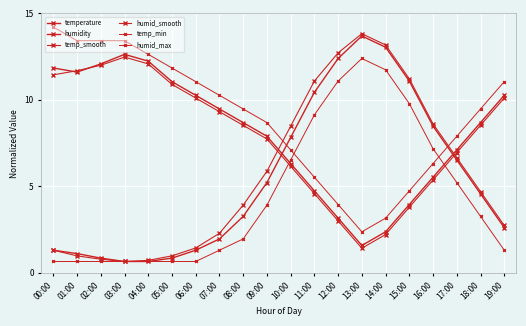

Reading left to right, transcribe all the data shown in this chart.

temperature: 1.3	1.1	0.8	0.7	0.7	0.8	1.3	2.0	3.3	5.2	7.8	10.4	12.4	13.7	13.0	11.1	8.5	6.5	4.6	2.6
humidity: 11.8	11.6	12.1	12.6	12.2	11.1	10.3	9.5	8.7	7.9	6.3	4.7	3.2	1.6	2.4	3.9	5.5	7.1	8.7	10.3
temp_smooth: 1.3	1.0	0.8	0.7	0.7	1.0	1.4	2.3	3.9	5.9	8.5	11.1	12.7	13.8	13.2	11.2	8.6	6.7	4.7	2.7
humid_smooth: 11.4	11.7	12.0	12.5	12.1	10.9	10.1	9.3	8.5	7.7	6.2	4.6	3.0	1.4	2.2	3.8	5.4	6.9	8.5	10.1
temp_min: 0.7	0.7	0.7	0.7	0.7	0.7	0.7	1.3	2.0	3.9	6.5	9.1	11.1	12.4	11.7	9.8	7.2	5.2	3.3	1.3
humid_max: 14.2	13.4	13.4	13.4	12.6	11.8	11.1	10.3	9.5	8.7	7.1	5.5	3.9	2.4	3.2	4.7	6.3	7.9	9.5	11.1